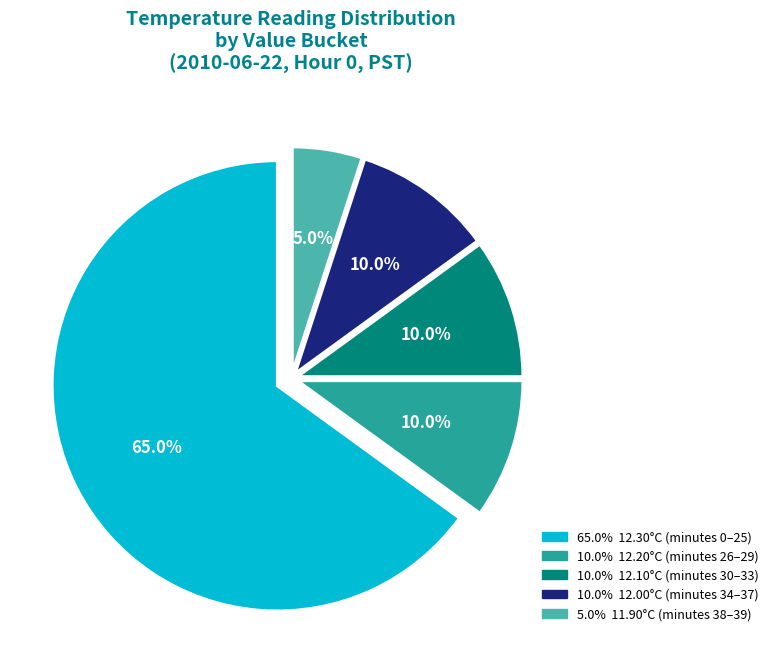

How many segments does this pie chart have?

5